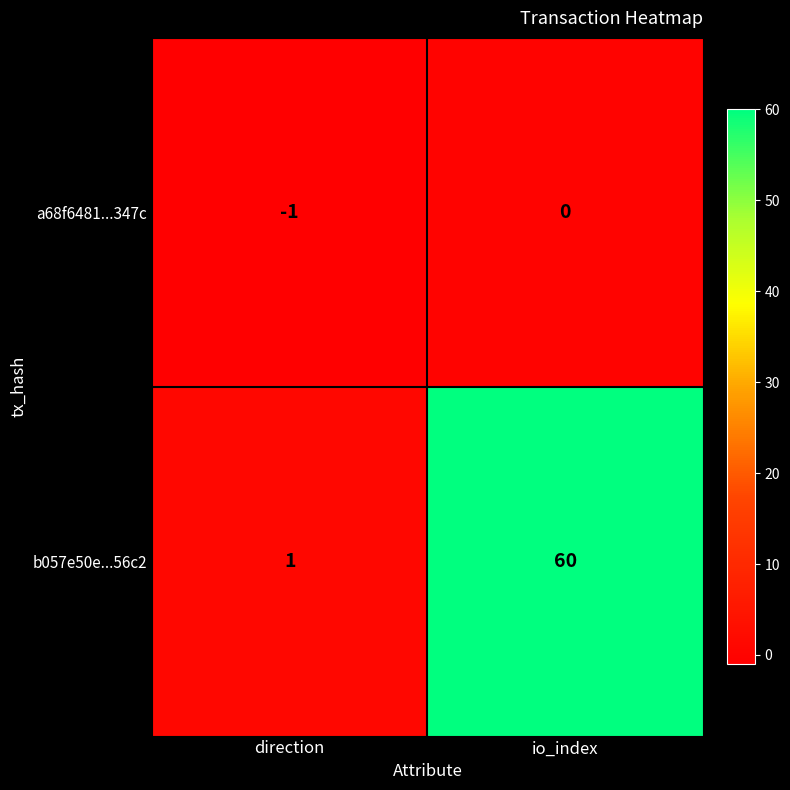

Which series changed the most between direction and io_index?

b057e50e...56c2